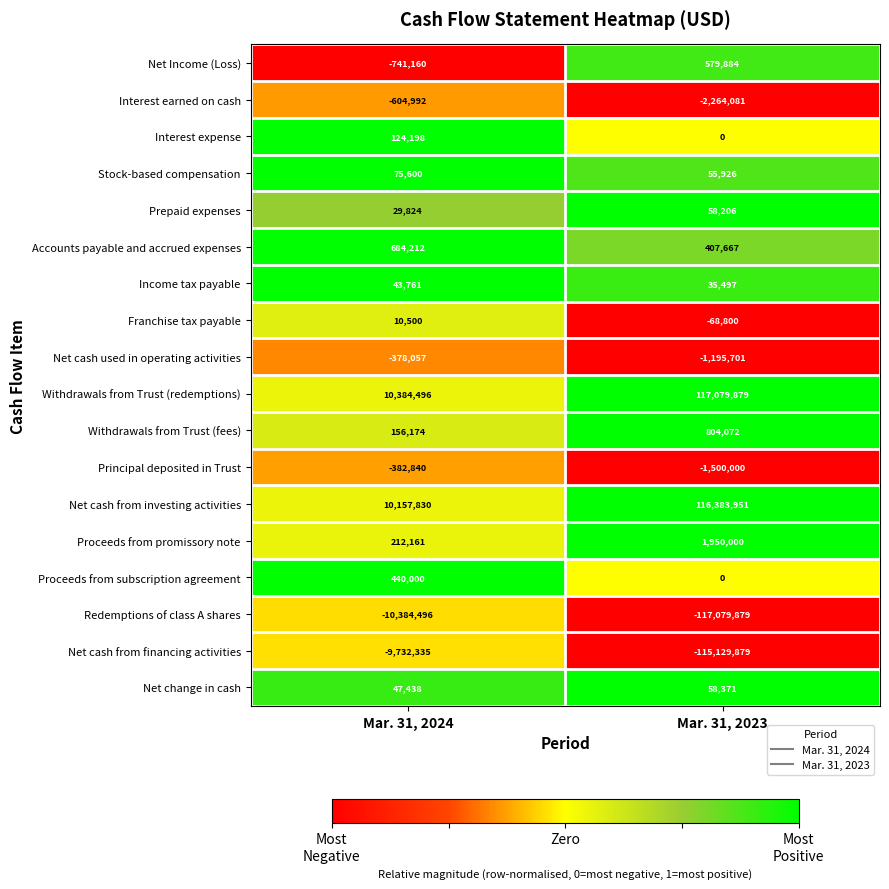

At which label is Net change in cash closest to 52904?

Mar. 31, 2024